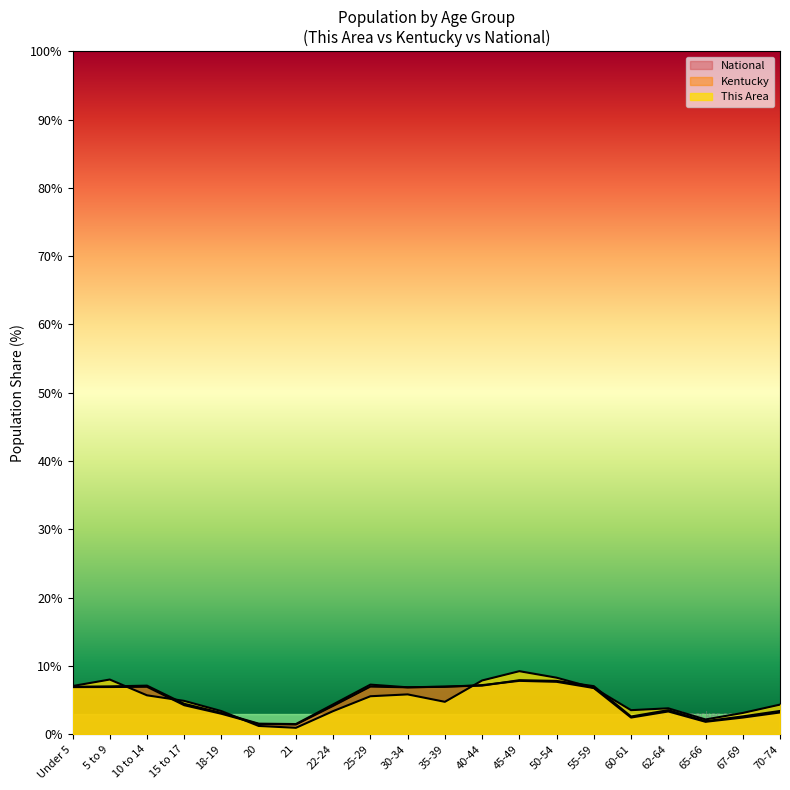

How many data points in This Area are above 4?

12